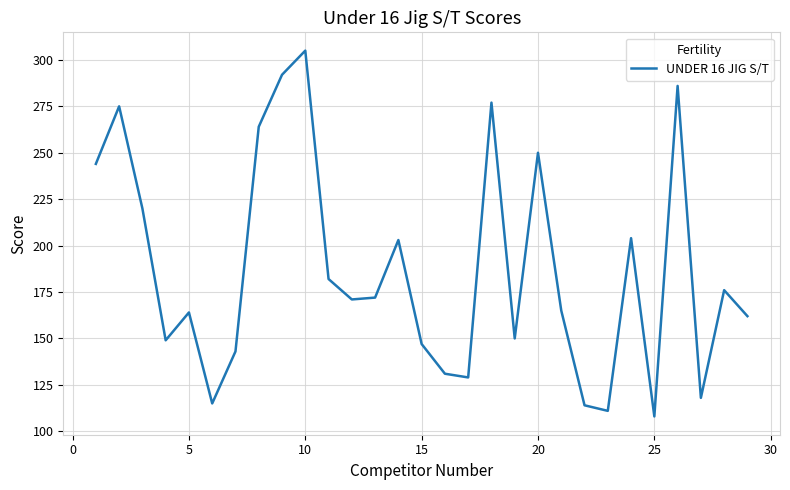

How many categories are shown in the chart?

29